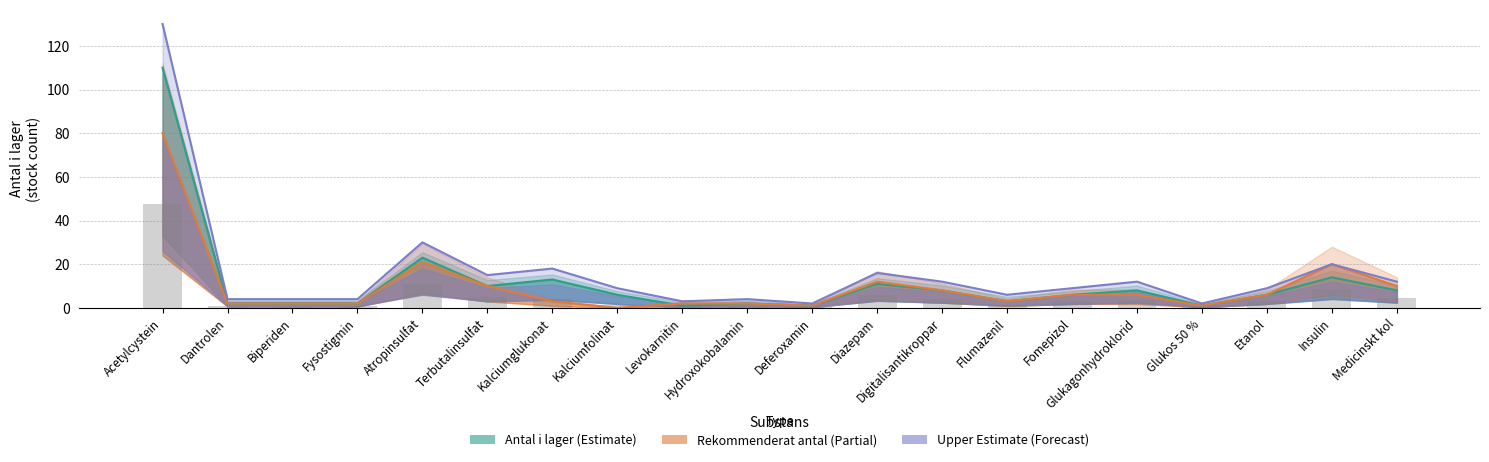

Which label corresponds to the largest value in the chart?

Acetylcystein